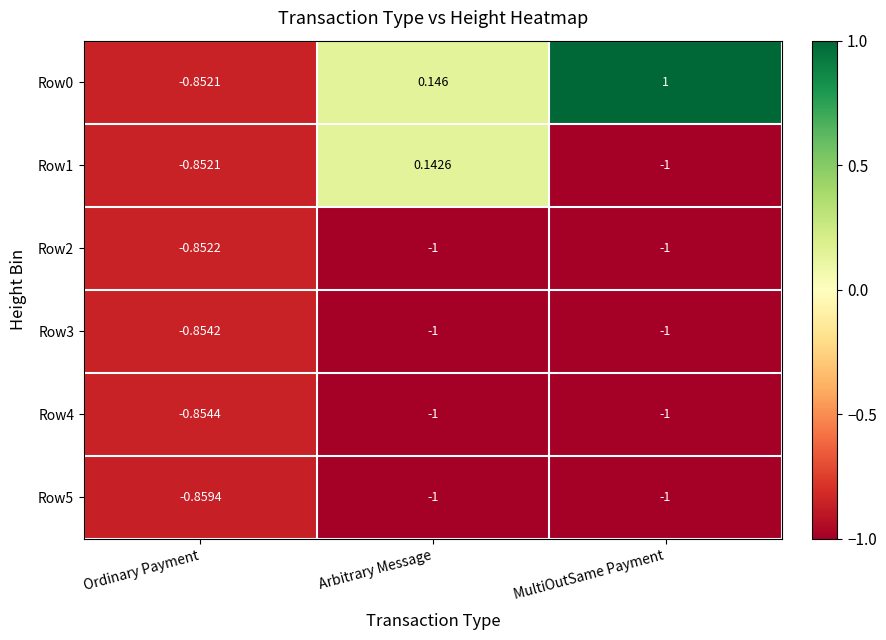

At which label does Row0 reach its minimum?

Ordinary Payment